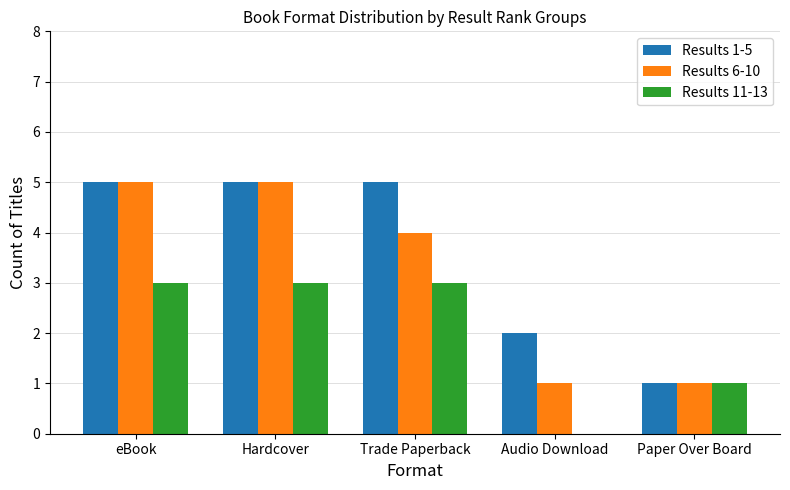

Read the Results 1-5 value at eBook.

5